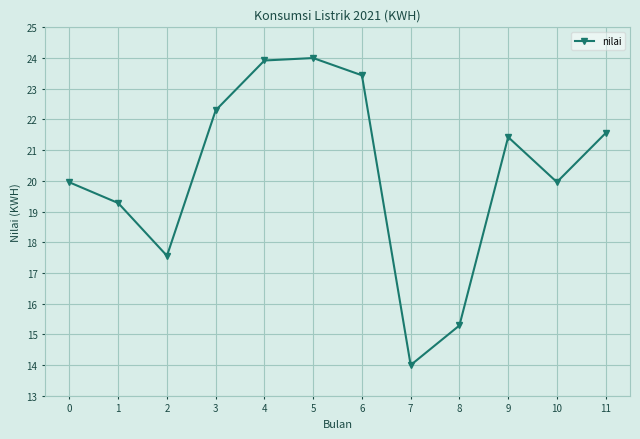

The value at 4 is 9.5. True or false?

False